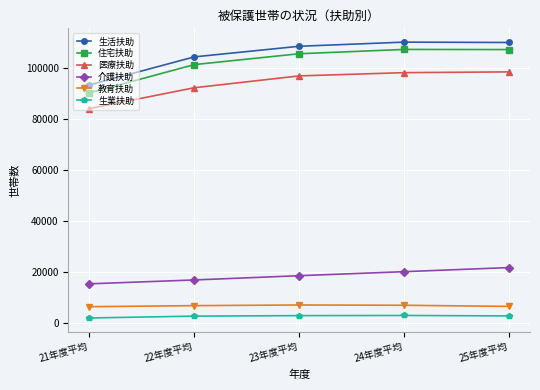

Rank the series at 21年度平均 from lowest to highest value.

生業扶助, 教育扶助, 介護扶助, 医療扶助, 住宅扶助, 生活扶助